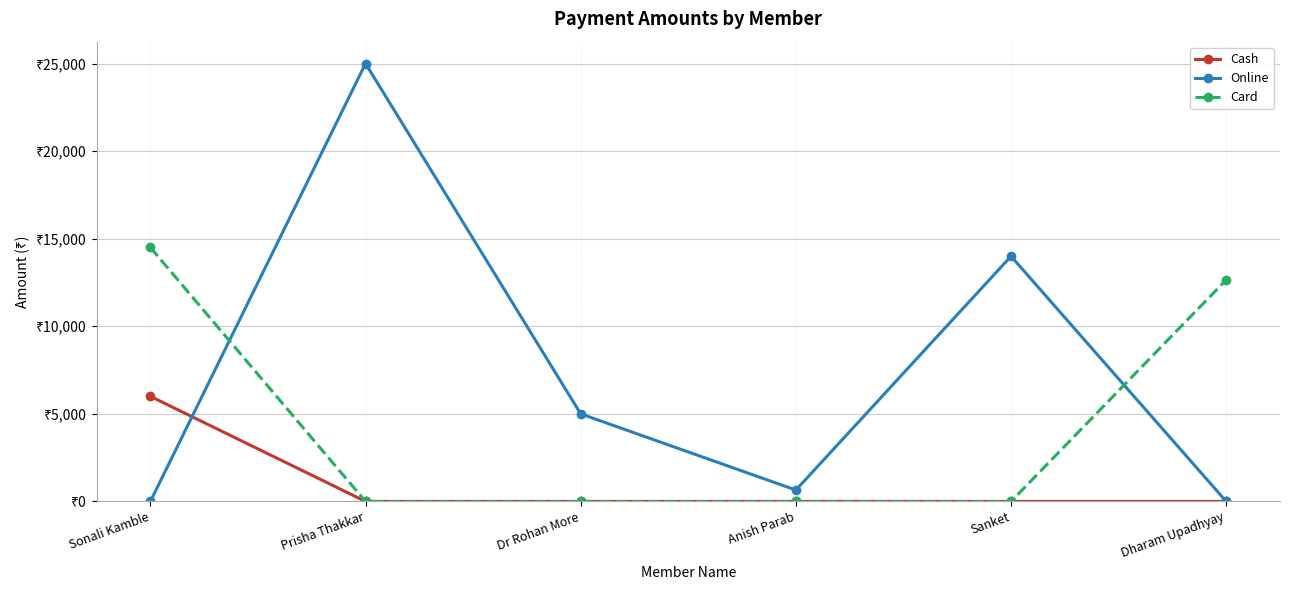

What is the greatest value displayed?

25000